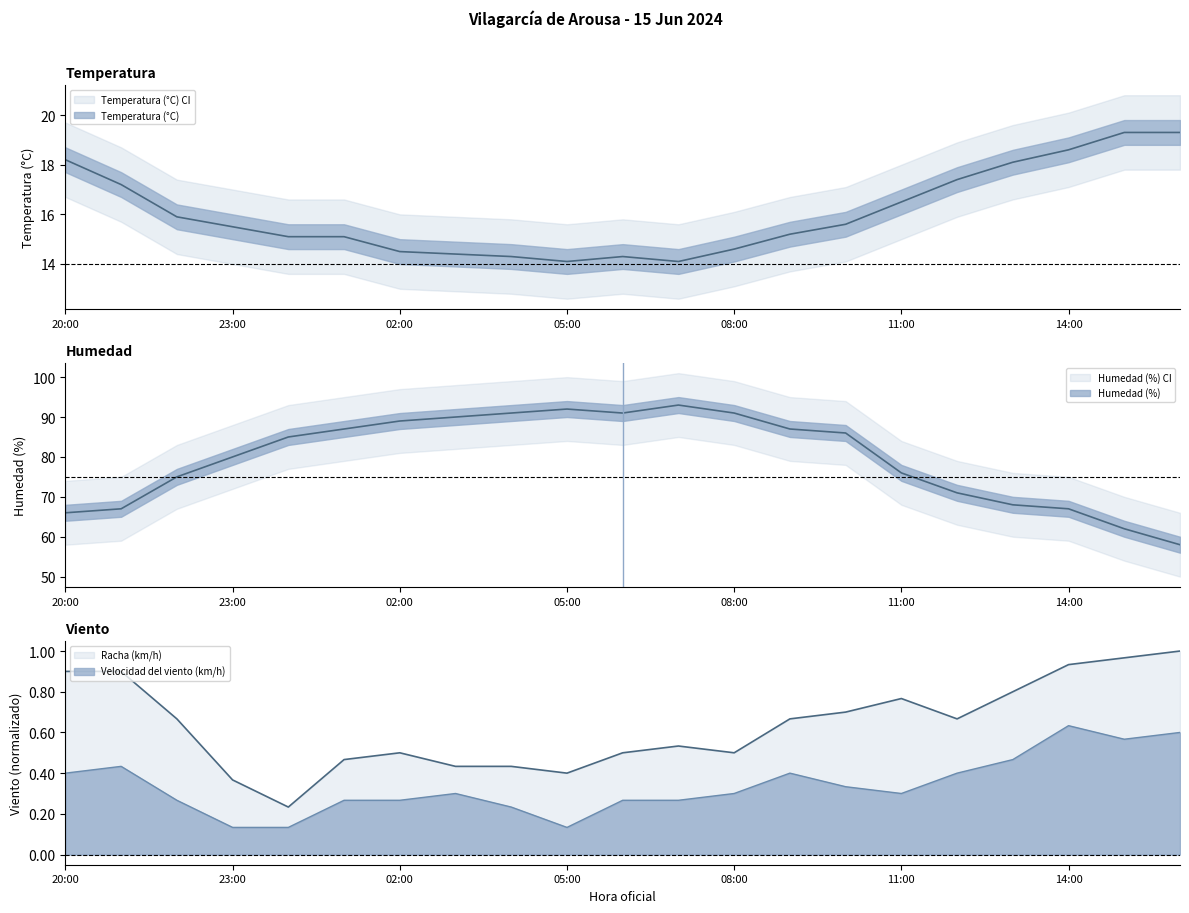

What is the average value of the Racha (km/h) series?

0.6